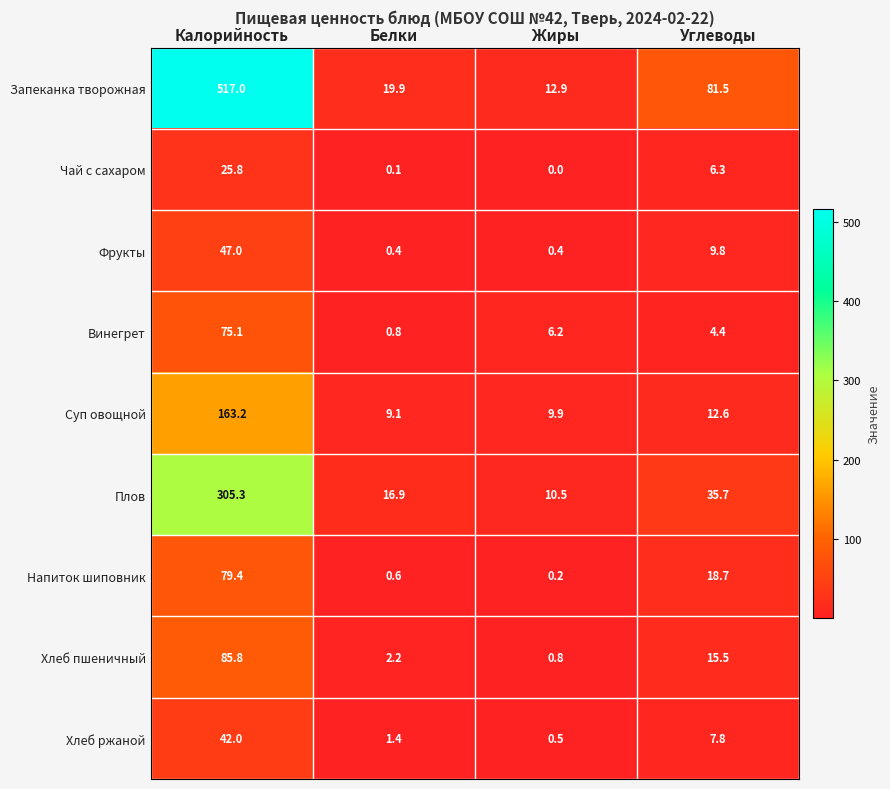

At which label does Хлеб пшеничный first exceed 15?

Калорийность